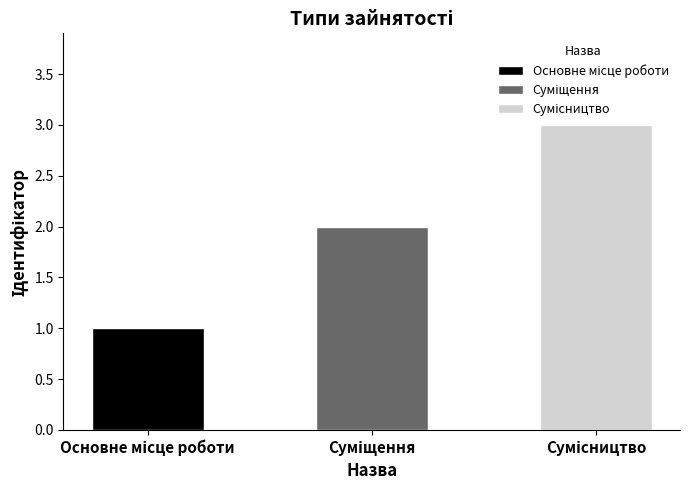

How many values exceed 2?

1